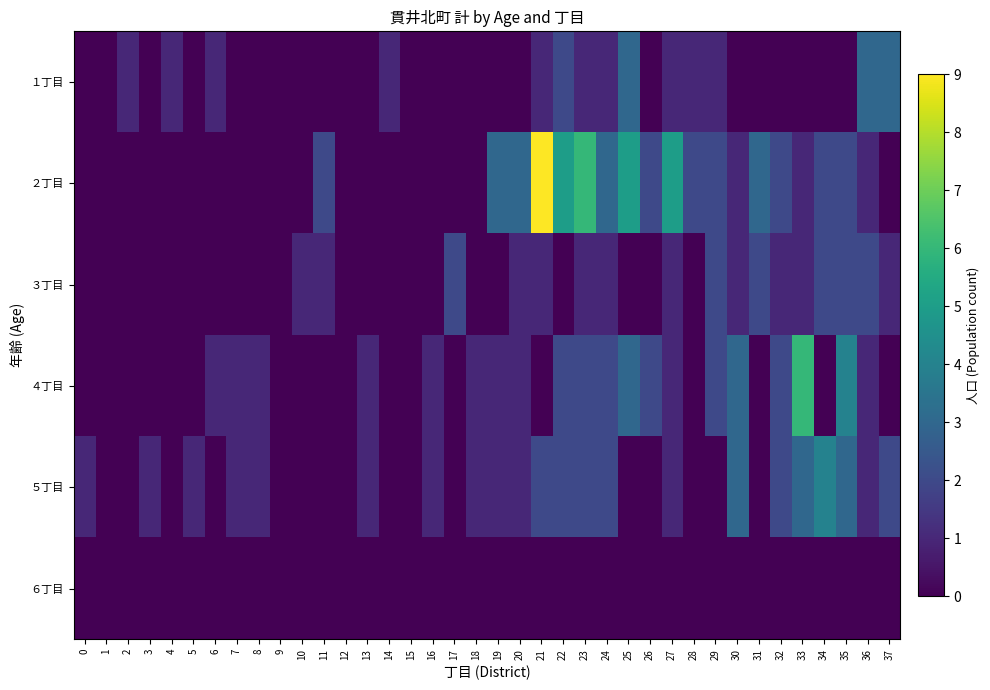

Reading left to right, list all the values displayed in this chart.

１丁目: 0=0	1=0	2=1	3=0	4=1	5=0	6=1	7=0	8=0	9=0	10=0	11=0	12=0	13=0	14=1	15=0	16=0	17=0	18=0	19=0	20=0	21=1	22=2	23=1	24=1	25=3	26=0	27=1	28=1	29=1	30=0	31=0	32=0	33=0	34=0	35=0	36=3	37=3
２丁目: 0=0	1=0	2=0	3=0	4=0	5=0	6=0	7=0	8=0	9=0	10=0	11=2	12=0	13=0	14=0	15=0	16=0	17=0	18=0	19=3	20=3	21=9	22=5	23=6	24=3	25=5	26=2	27=5	28=2	29=2	30=1	31=3	32=2	33=1	34=2	35=2	36=1	37=0
３丁目: 0=0	1=0	2=0	3=0	4=0	5=0	6=0	7=0	8=0	9=0	10=1	11=1	12=0	13=0	14=0	15=0	16=0	17=2	18=0	19=0	20=1	21=1	22=0	23=1	24=1	25=0	26=0	27=1	28=0	29=2	30=1	31=2	32=1	33=1	34=2	35=2	36=2	37=1
４丁目: 0=0	1=0	2=0	3=0	4=0	5=0	6=1	7=1	8=1	9=0	10=0	11=0	12=0	13=1	14=0	15=0	16=1	17=0	18=1	19=1	20=1	21=0	22=2	23=2	24=2	25=3	26=2	27=1	28=0	29=2	30=3	31=0	32=2	33=6	34=0	35=4	36=1	37=0
５丁目: 0=1	1=0	2=0	3=1	4=0	5=1	6=0	7=1	8=1	9=0	10=0	11=0	12=0	13=1	14=0	15=0	16=1	17=0	18=1	19=1	20=1	21=2	22=2	23=2	24=2	25=0	26=0	27=1	28=0	29=0	30=3	31=0	32=2	33=3	34=4	35=3	36=1	37=2
６丁目: 0=0	1=0	2=0	3=0	4=0	5=0	6=0	7=0	8=0	9=0	10=0	11=0	12=0	13=0	14=0	15=0	16=0	17=0	18=0	19=0	20=0	21=0	22=0	23=0	24=0	25=0	26=0	27=0	28=0	29=0	30=0	31=0	32=0	33=0	34=0	35=0	36=0	37=0